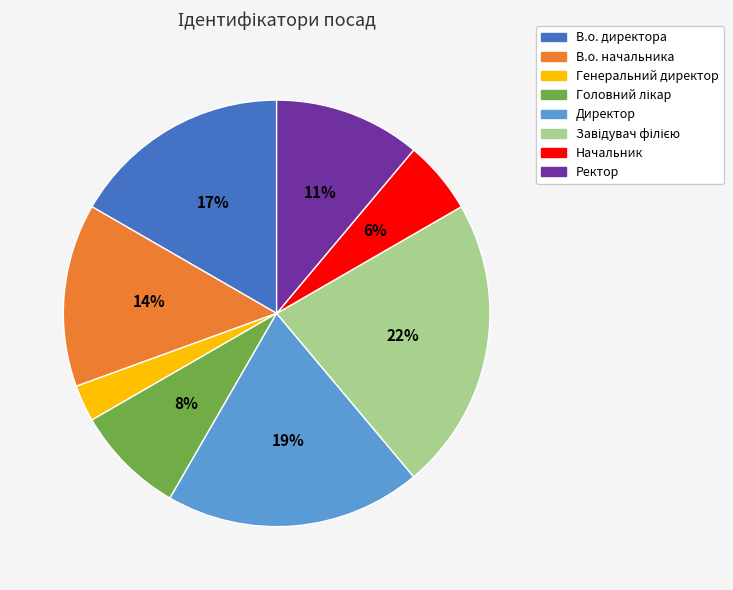

To the nearest percent, what percentage of the pie is Директор?

19%